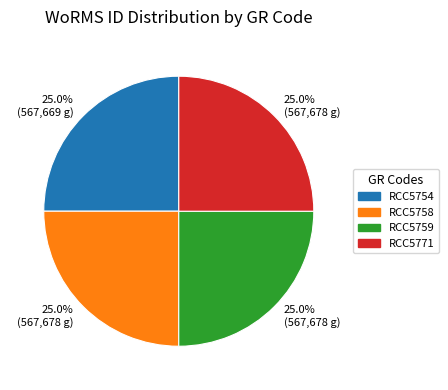

Is there a majority slice in this chart?

No